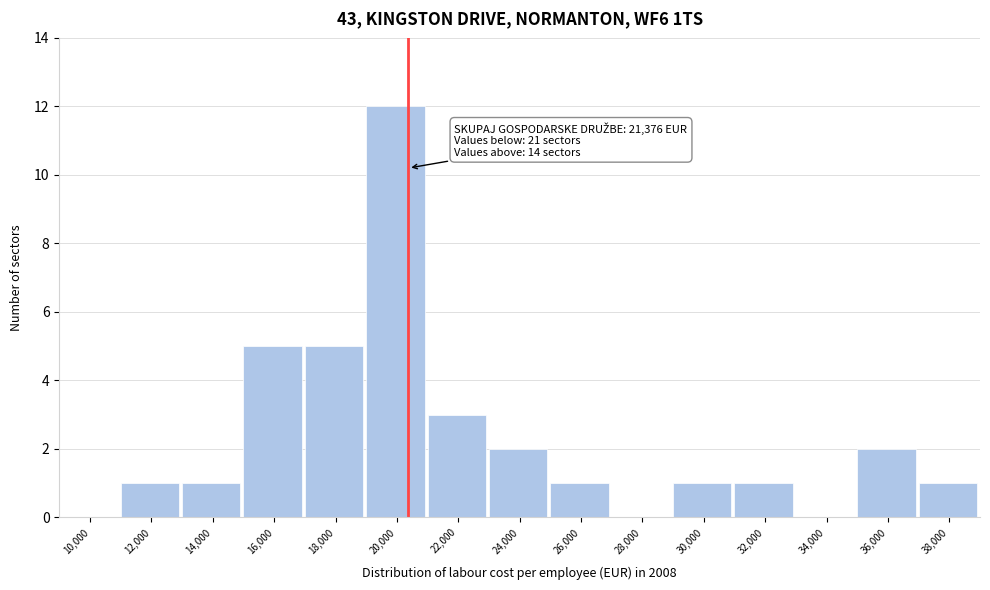

Reading right to left, what are all the values shown in this chart?

38,000=1	36,000=2	34,000=0	32,000=1	30,000=1	28,000=0	26,000=1	24,000=2	22,000=3	20,000=12	18,000=5	16,000=5	14,000=1	12,000=1	10,000=0